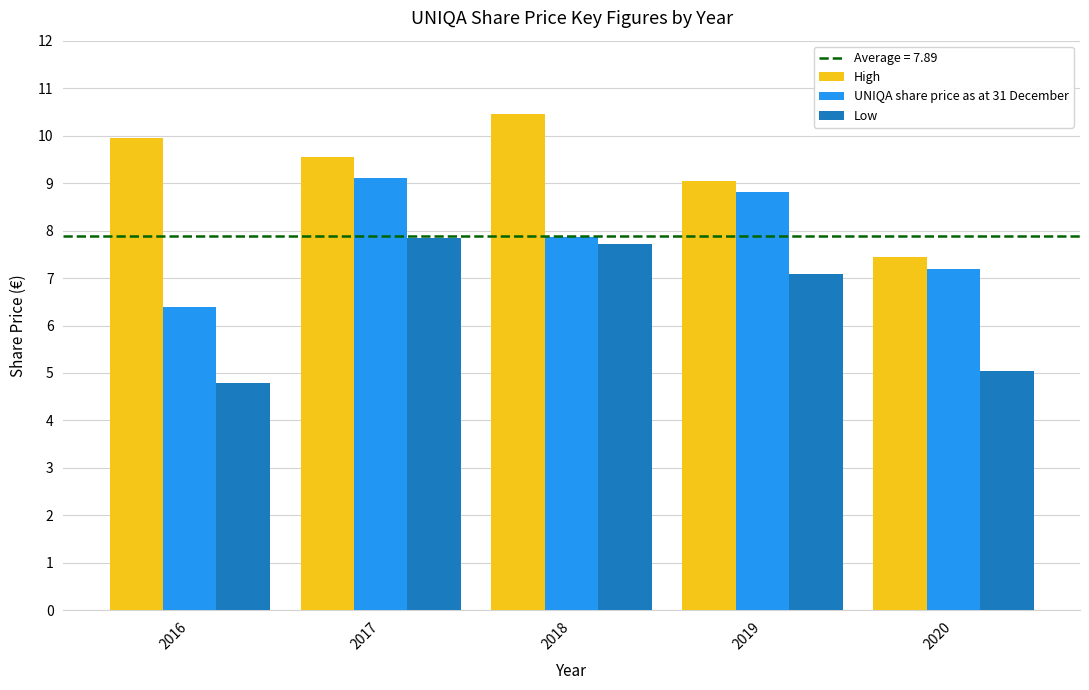

Which series has the largest total across all categories?

High